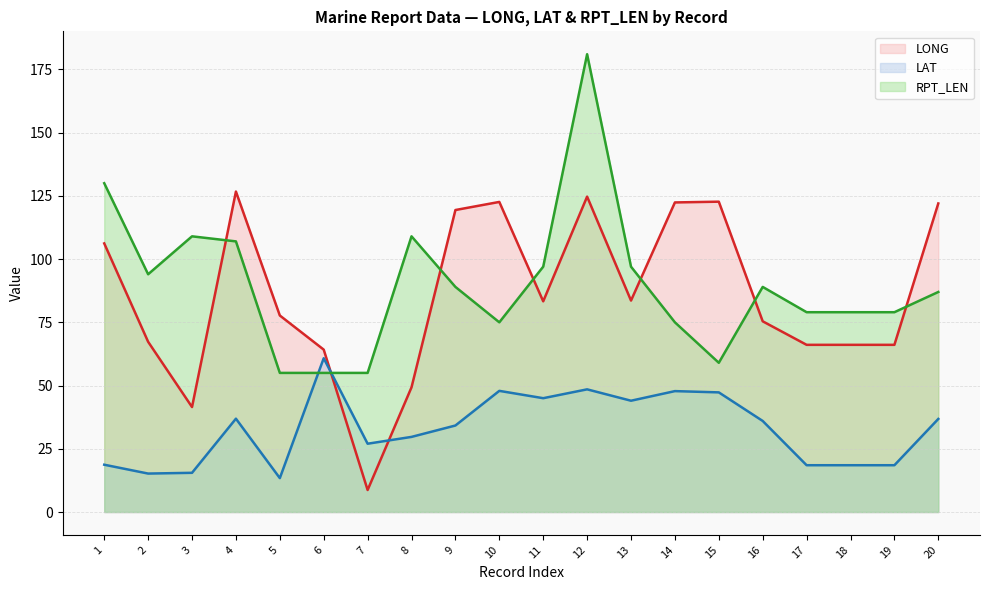

Reading right to left, list all the values displayed in this chart.

LONG: 122.0	66.1	66.1	66.1	75.4	122.7	122.4	83.6	124.7	83.3	122.6	119.4	49.3	8.7	64.2	77.7	126.7	41.5	67.3	106.2
LAT: 36.8	18.5	18.5	18.5	36.0	47.3	47.8	44.0	48.5	45.0	47.9	34.2	29.7	27.0	60.8	13.4	36.9	15.5	15.2	18.7
RPT_LEN: 87.0	79.0	79.0	79.0	89.0	59.0	75.0	97.0	181.0	97.0	75.0	89.0	109.0	55.0	55.0	55.0	107.0	109.0	94.0	130.0